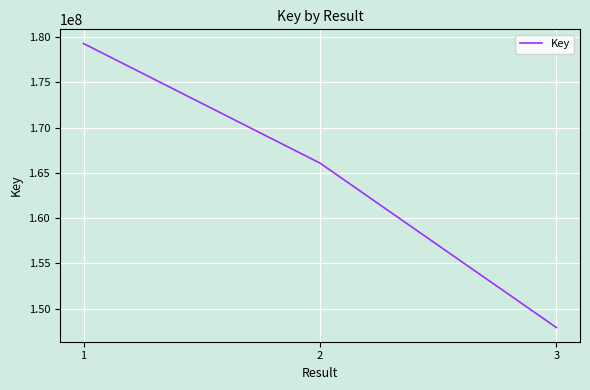

Count the number of categories in the chart.

3